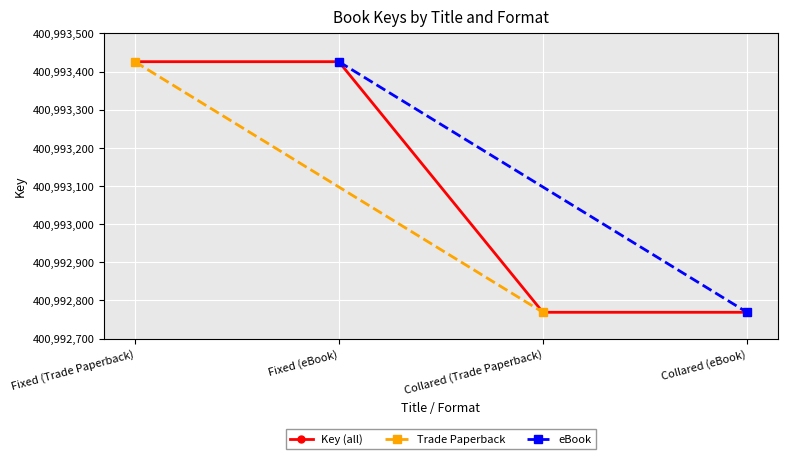

What position from the left is Collared (Trade Paperback)?

3